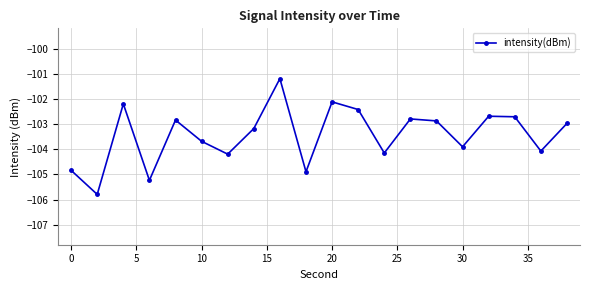

What is the difference between the second highest and minimum values?

3.7